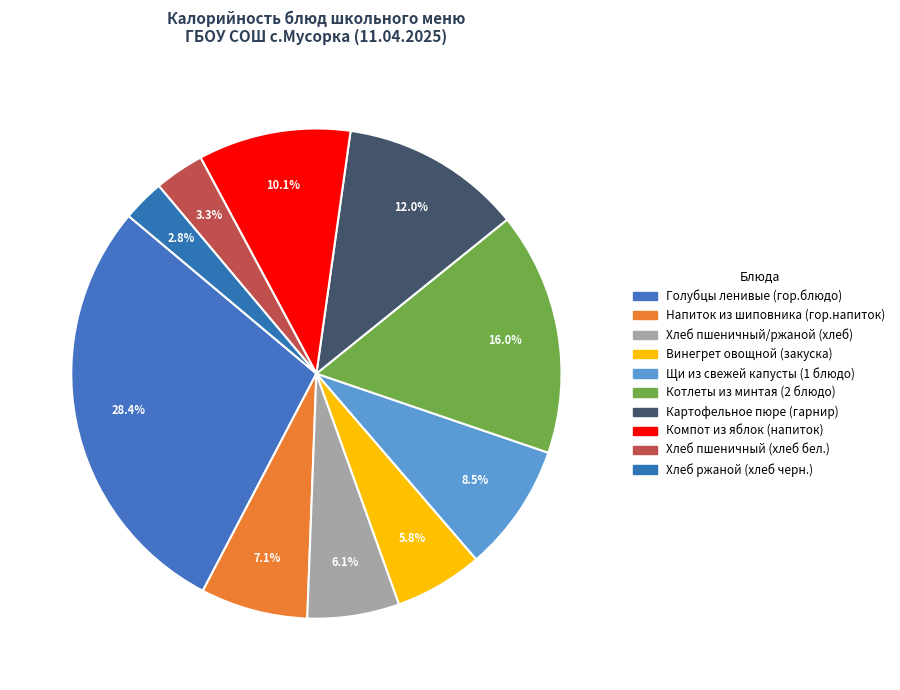

The Голубцы ленивые (гор.блюдо) slice represents 21% of the pie. True or false?

False